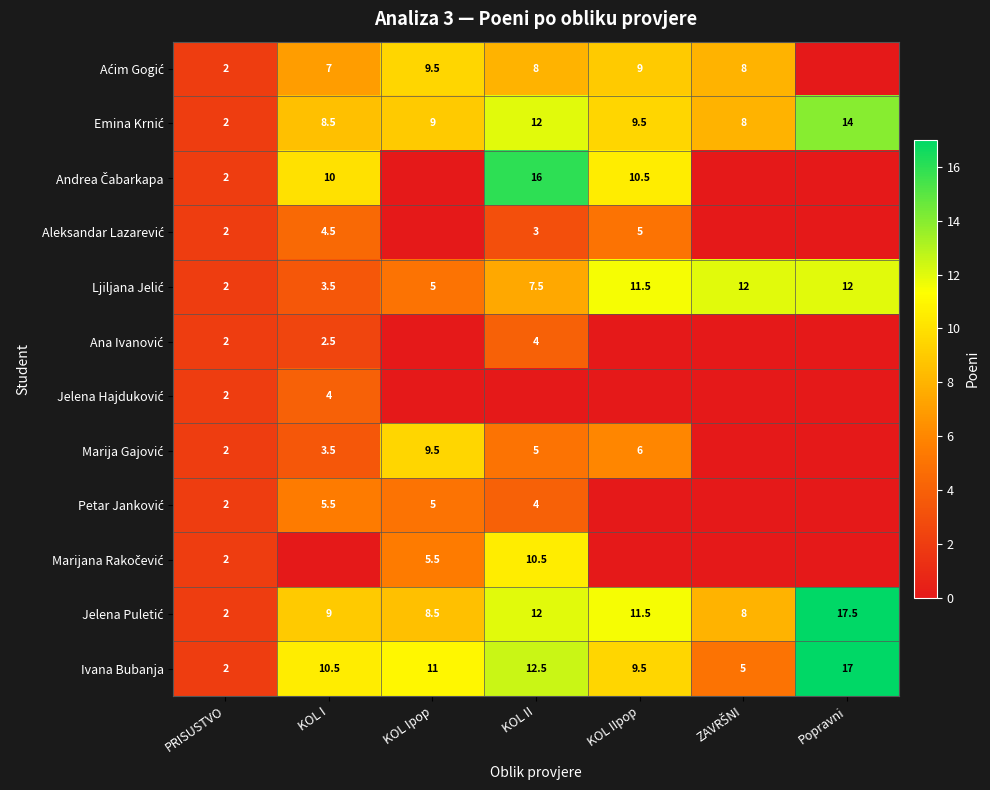

What is the total value across all series at PRISUSTVO?

24.0